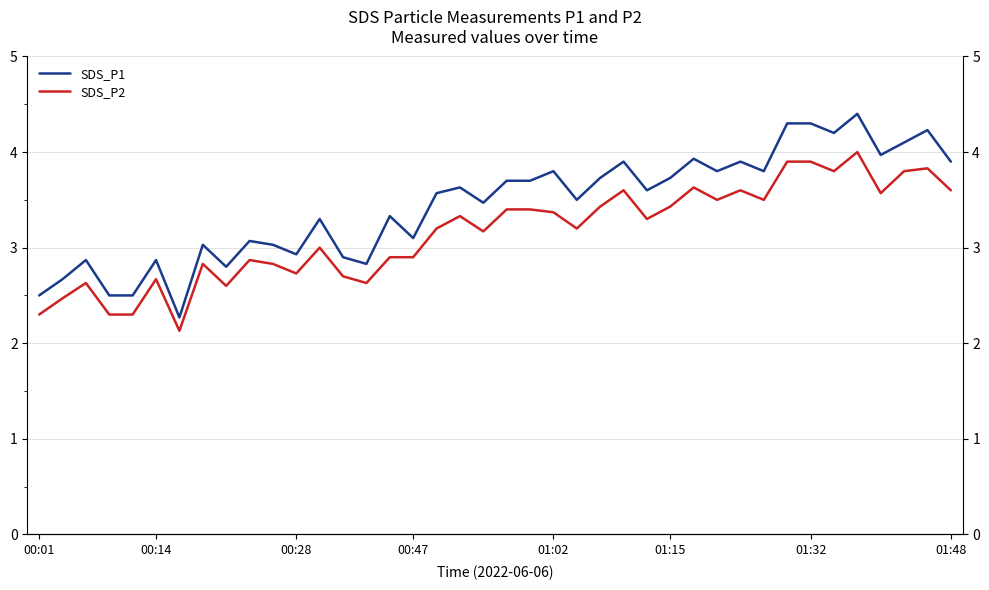

True or false: SDS_P1 and SDS_P2 intersect in this chart.

False